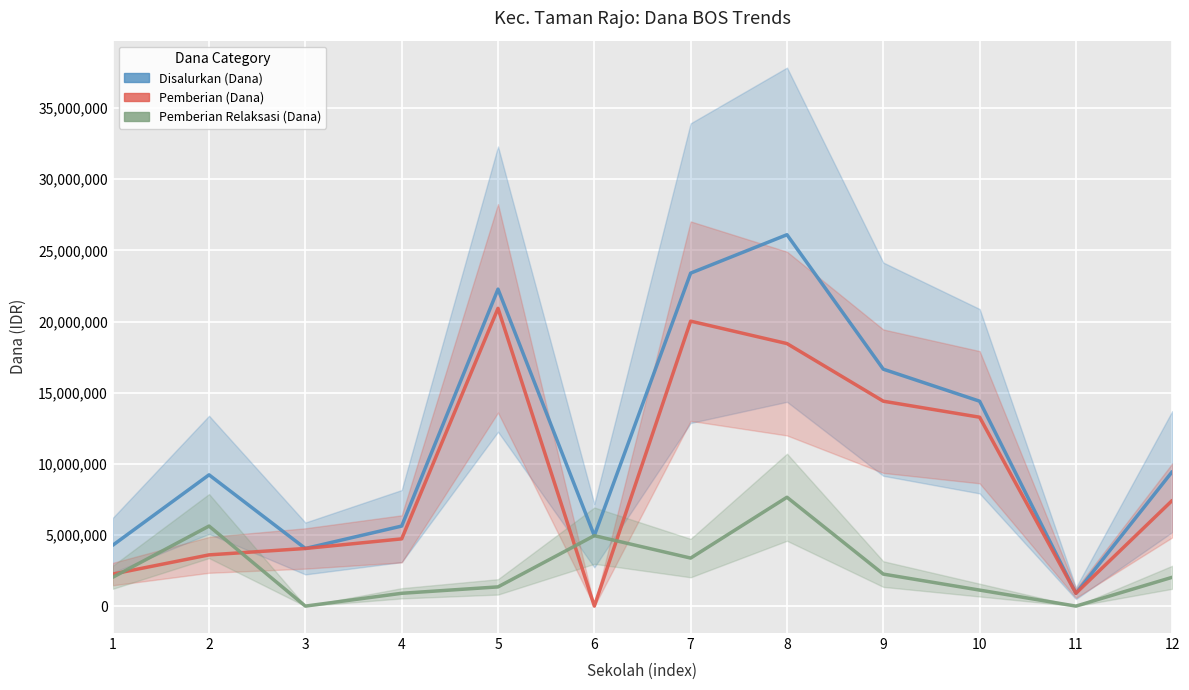

Reading left to right, transcribe all the data shown in this chart.

Disalurkan (Dana): 1=4275000	2=9225000	3=4050000	4=5625000	5=22275000	6=4950000	7=23400000	8=26100000	9=16650000	10=14400000	11=900000	12=9450000
Pemberian (Dana): 1=2250000	2=3600000	3=4050000	4=4725000	5=20925000	6=0	7=20025000	8=18450000	9=14400000	10=13275000	11=900000	12=7425000
Pemberian Relaksasi (Dana): 1=2025000	2=5625000	3=0	4=900000	5=1350000	6=4950000	7=3375000	8=7650000	9=2250000	10=1125000	11=0	12=2025000